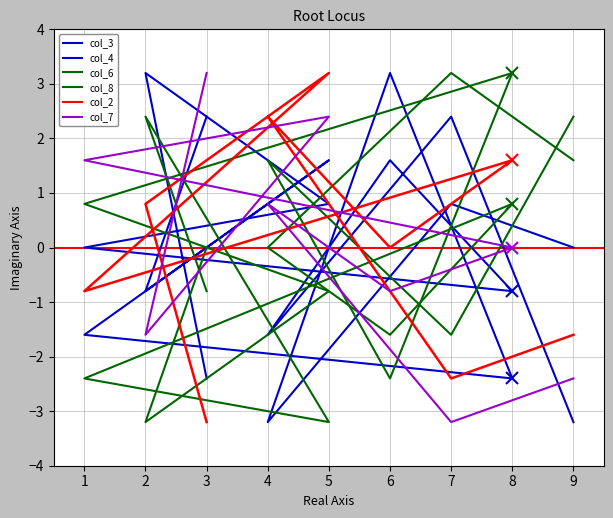

At which label is col_4 closest to 0?

1